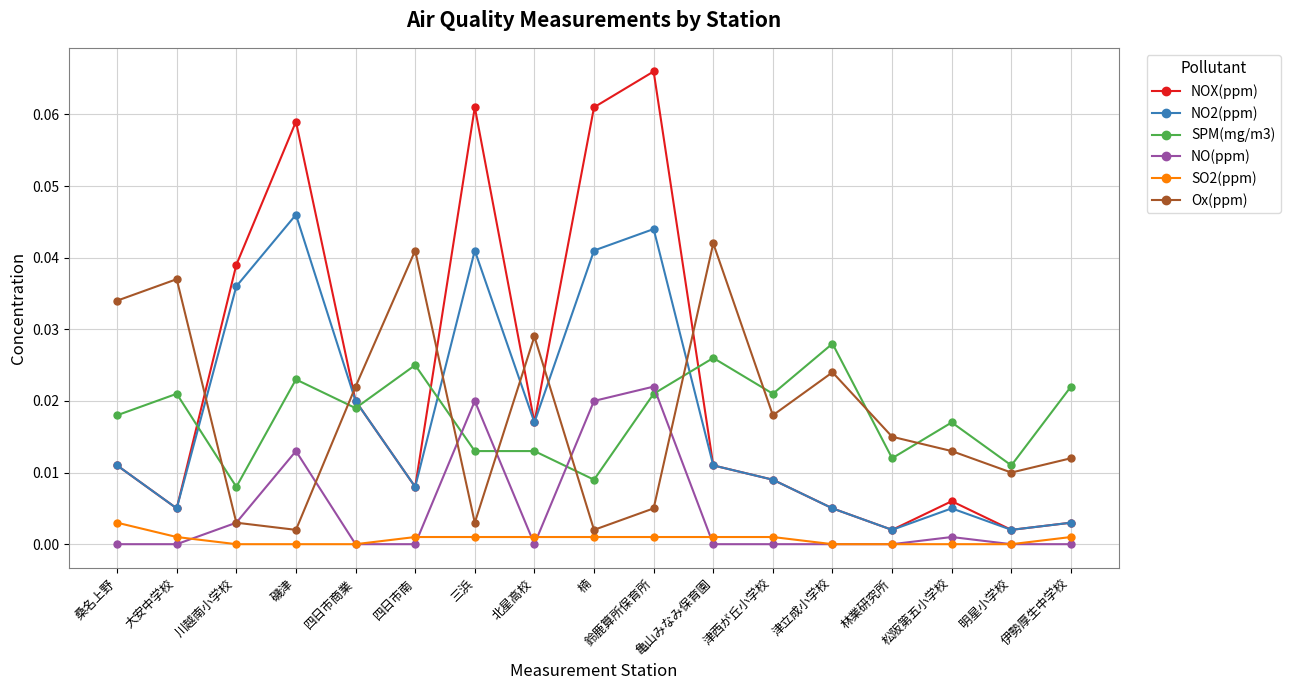

How many distinct data groups are displayed?

6